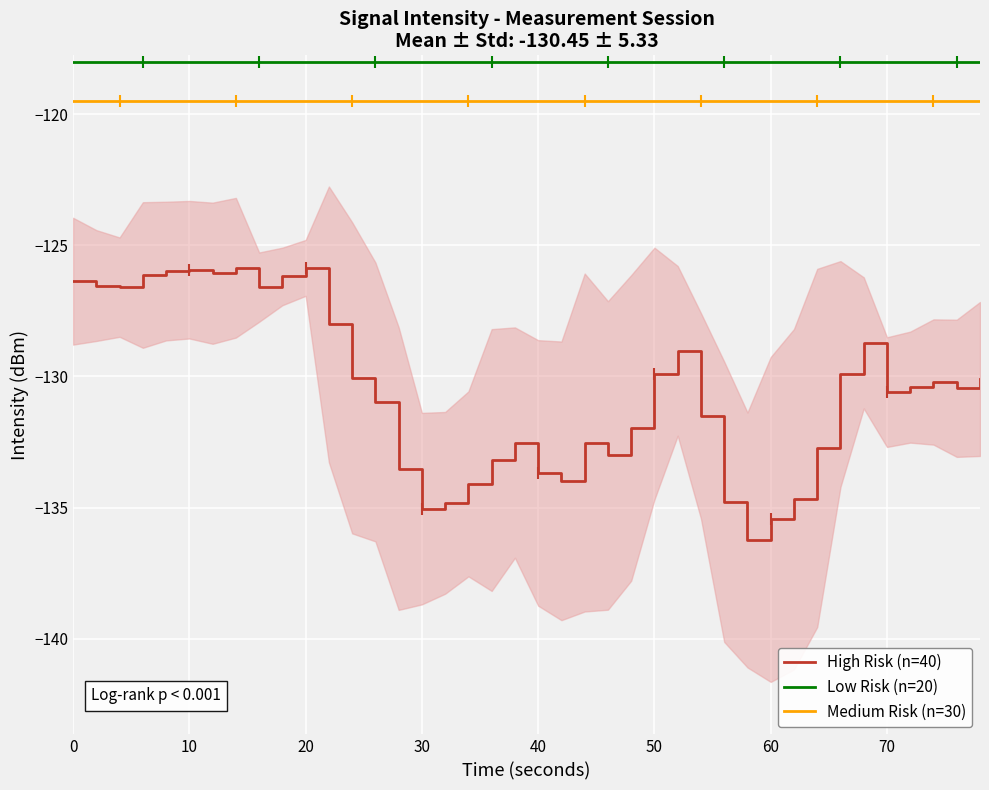

True or false: High Risk (n=40) and Medium Risk (n=30) cross at least once.

False